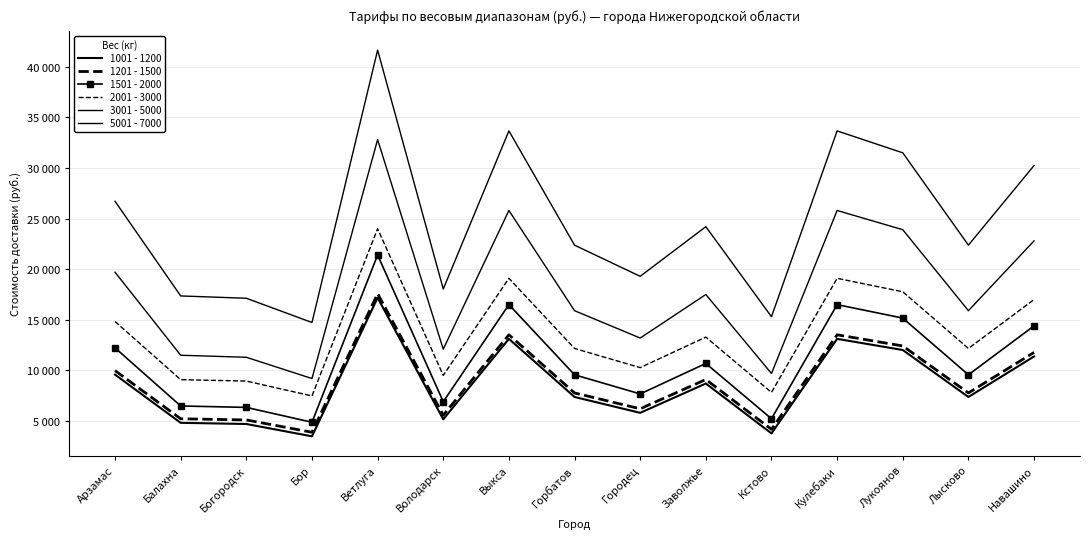

What is the label of the 13th point from the right?

Богородск